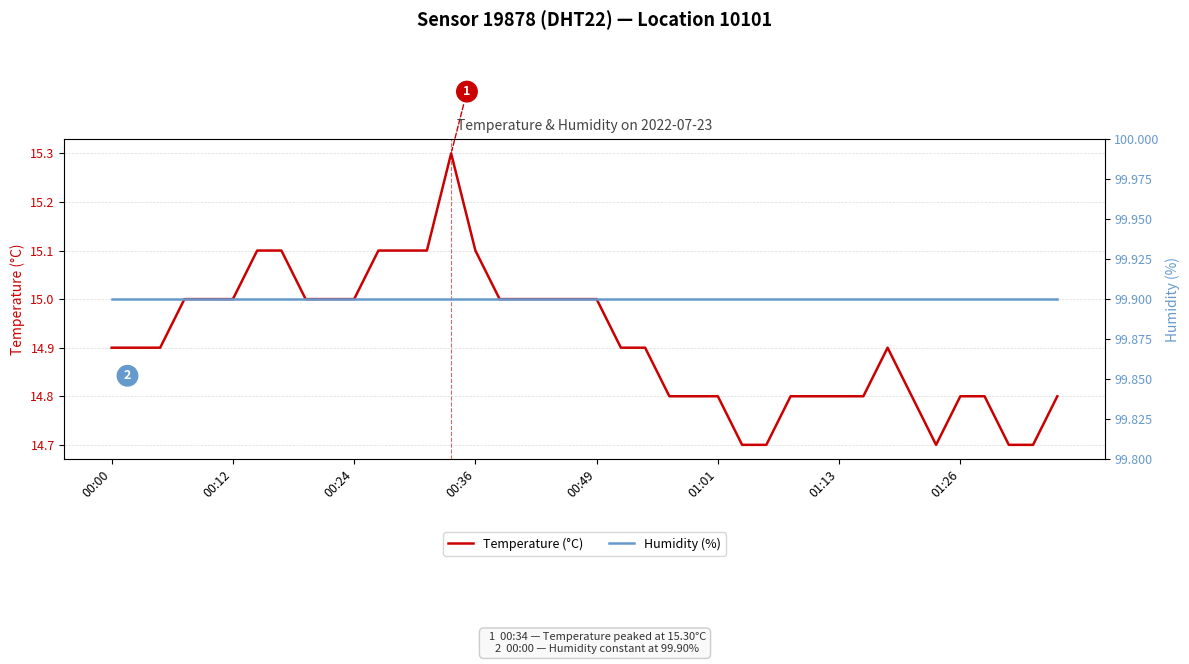

Reading right to left, extract all data points from this chart.

Temperature (°C): 14.8	14.7	14.7	14.8	14.8	14.7	14.8	14.9	14.8	14.8	14.8	14.8	14.7	14.7	14.8	14.8	14.8	14.9	14.9	15.0	15.0	15.0	15.0	15.0	15.1	15.3	15.1	15.1	15.1	15.0	15.0	15.0	15.1	15.1	15.0	15.0	15.0	14.9	14.9	14.9
Humidity (%): 99.9	99.9	99.9	99.9	99.9	99.9	99.9	99.9	99.9	99.9	99.9	99.9	99.9	99.9	99.9	99.9	99.9	99.9	99.9	99.9	99.9	99.9	99.9	99.9	99.9	99.9	99.9	99.9	99.9	99.9	99.9	99.9	99.9	99.9	99.9	99.9	99.9	99.9	99.9	99.9